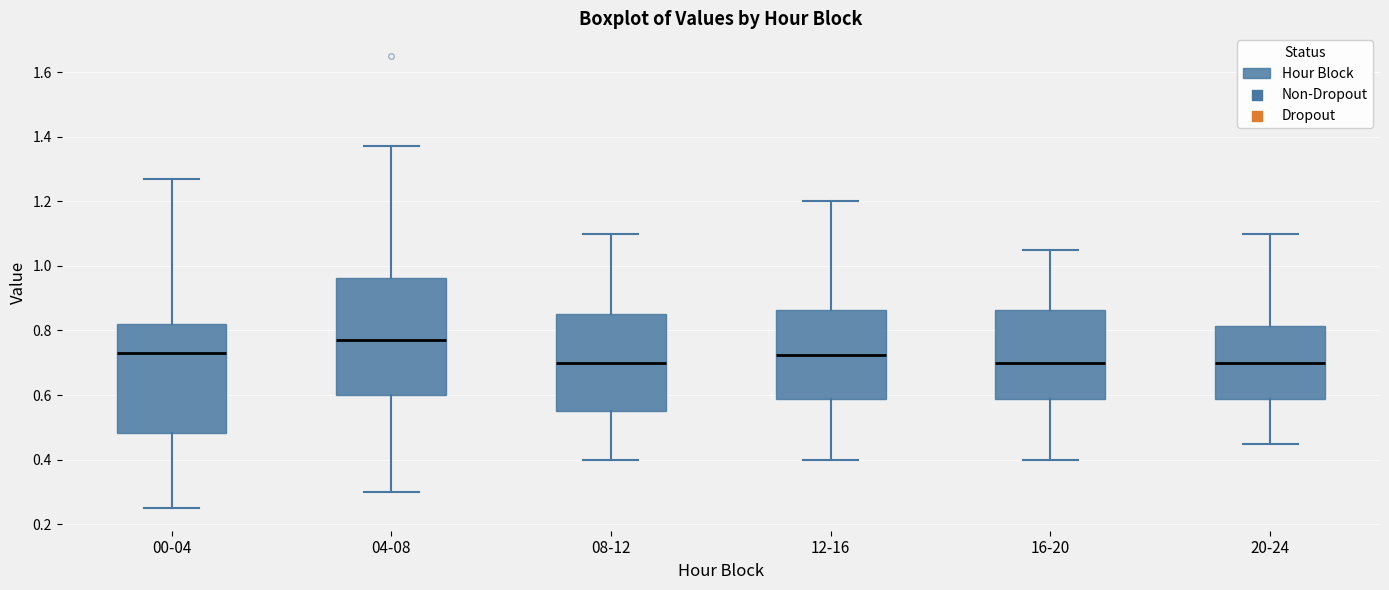

Reading left to right, transcribe this box plot: for each box, give where its median line is, the range the box spans, and where its two whiskers end, as read against the y-axis. The values are not printed on the chart, so give them approximately, as read against the axis.

00-04: median 0.74, box 0.48 to 0.82, whiskers 0.26 to 1.28
04-08: median 0.78, box 0.60 to 0.96, whiskers 0.30 to 1.38
08-12: median 0.70, box 0.56 to 0.86, whiskers 0.40 to 1.10
12-16: median 0.72, box 0.58 to 0.86, whiskers 0.40 to 1.20
16-20: median 0.70, box 0.58 to 0.86, whiskers 0.40 to 1.06
20-24: median 0.70, box 0.58 to 0.82, whiskers 0.46 to 1.10